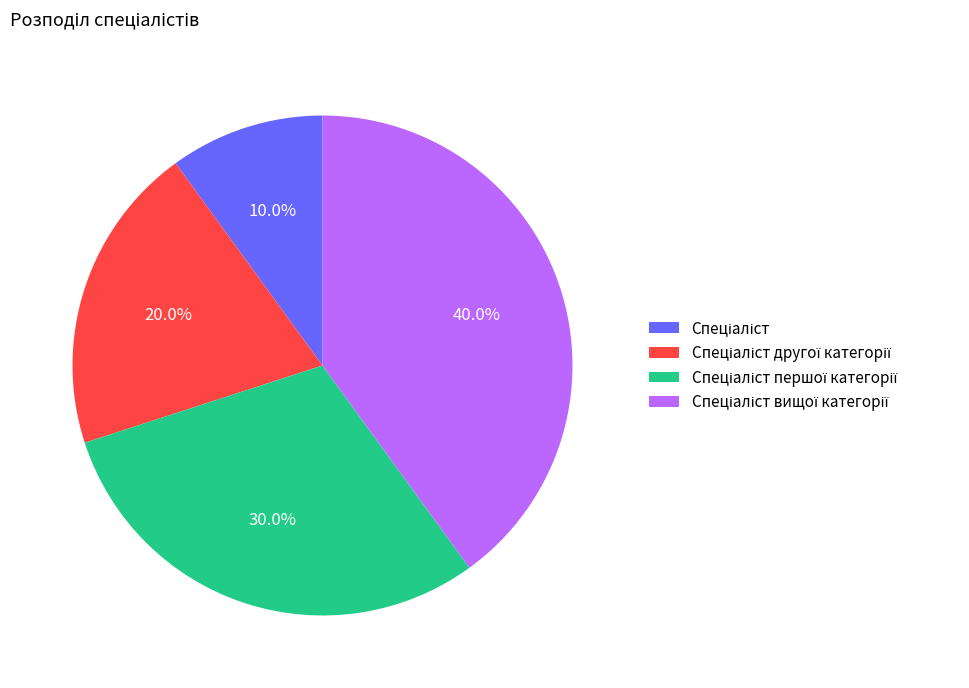

Is there any slice that represents more than half of the pie?

No